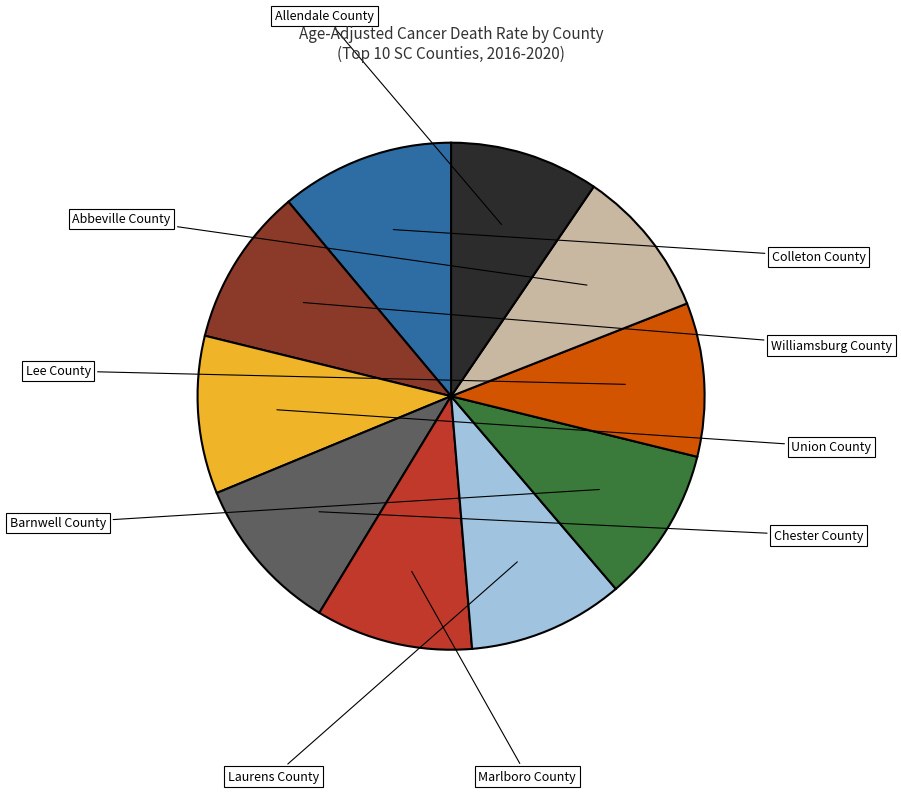

Is there any slice that represents more than half of the pie?

No